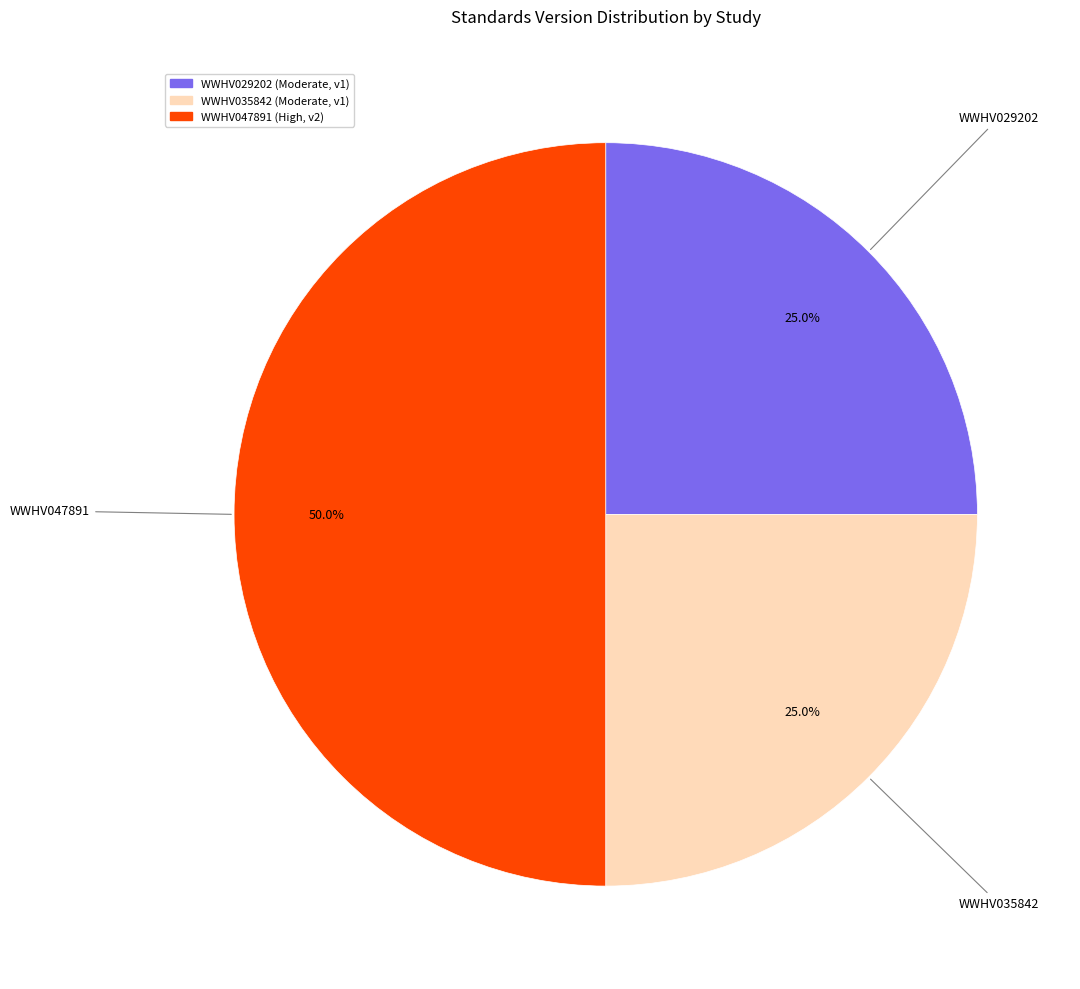

Is WWHV035842 the majority of the pie?

No